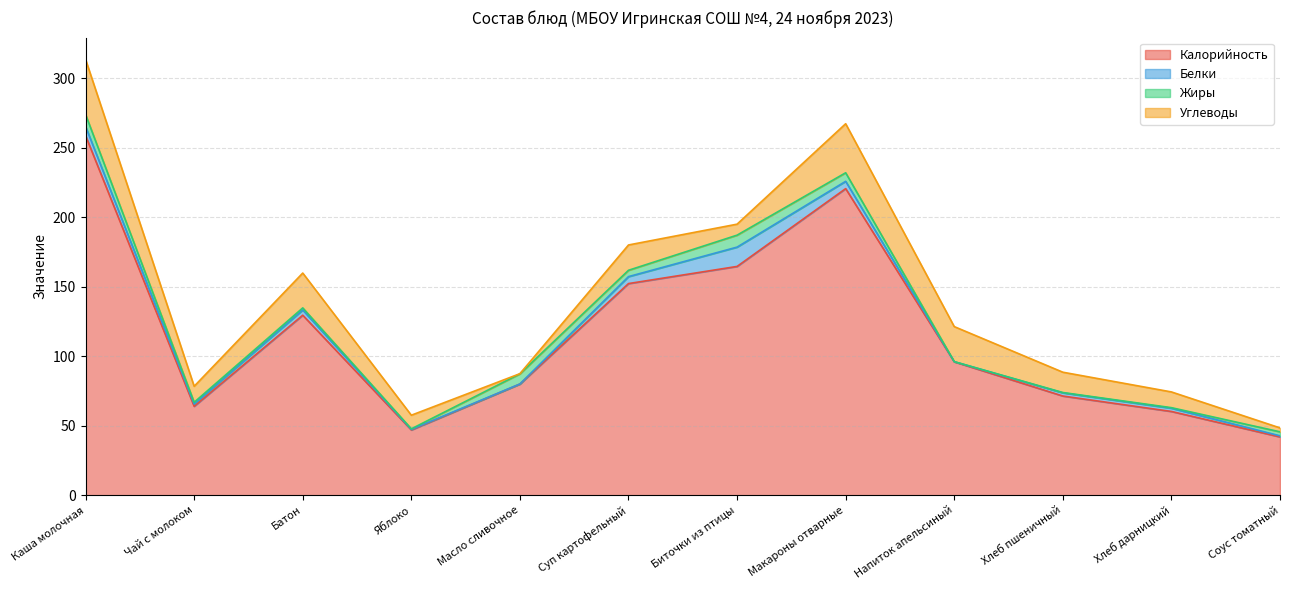

Reading left to right, what are all the values shown in this chart?

Калорийность: 258.6	64.0	129.5	47.0	80.0	152.2	164.6	220.5	96.0	71.4	60.3	42.0
Белки: 6.6	1.6	3.8	0.4	0.1	5.0	13.9	5.2	0.1	2.3	2.3	0.8
Жиры: 8.6	1.3	1.5	0.4	7.2	4.5	8.6	6.2	0.0	0.2	0.4	2.9
Углеводы: 39.6	11.5	25.1	9.8	0.1	18.2	7.9	35.2	25.2	14.6	11.3	2.8